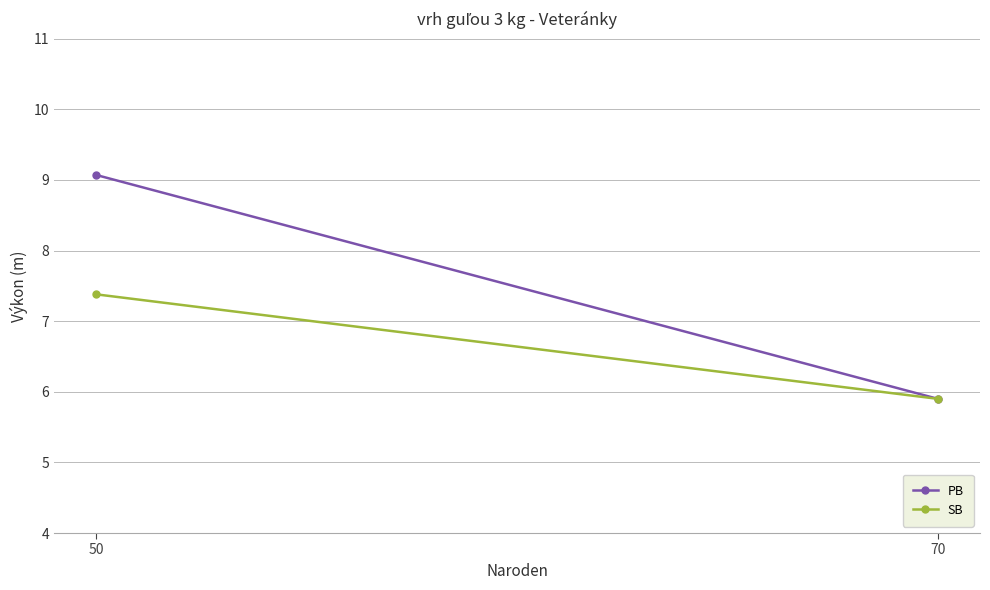

What is the sum of the PB values at 50 and 70?

15.0